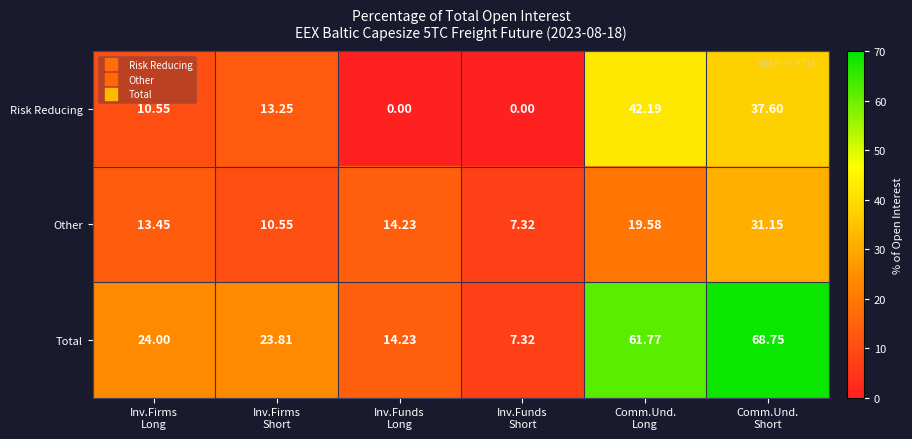

List the series in order of their peak value, highest first.

Total, Risk Reducing, Other